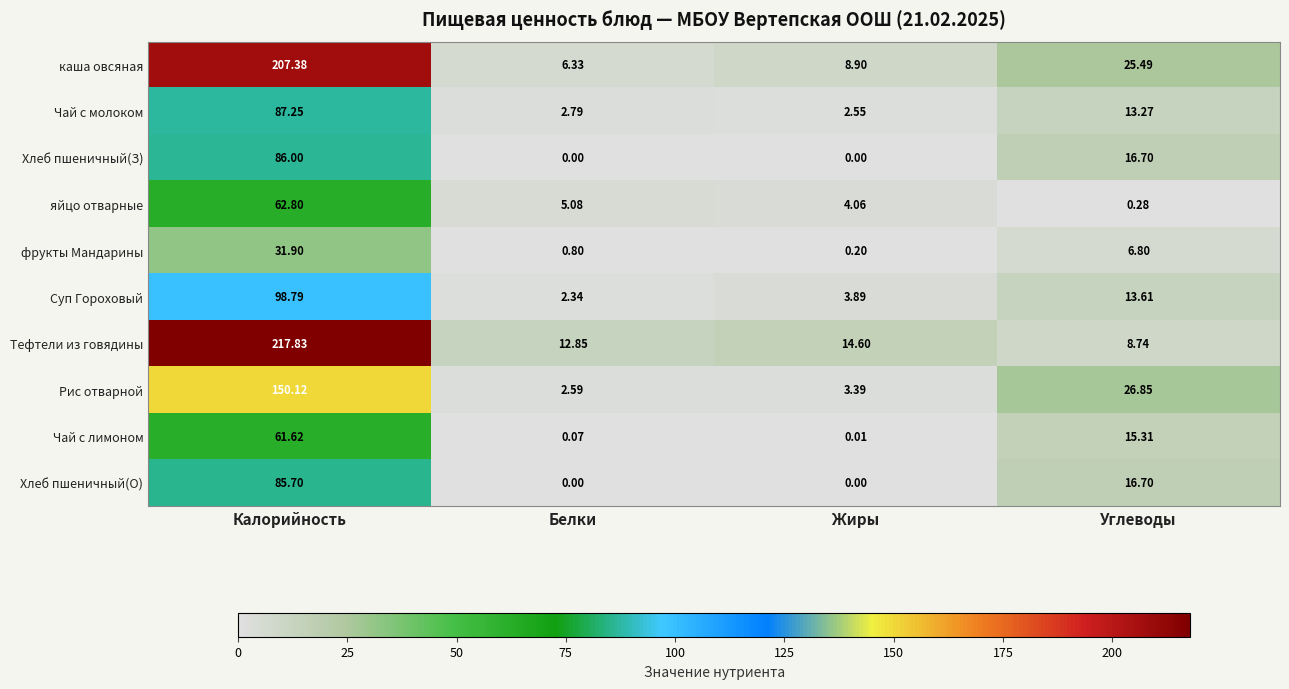

At which label is Суп Гороховый closest to 50?

Углеводы